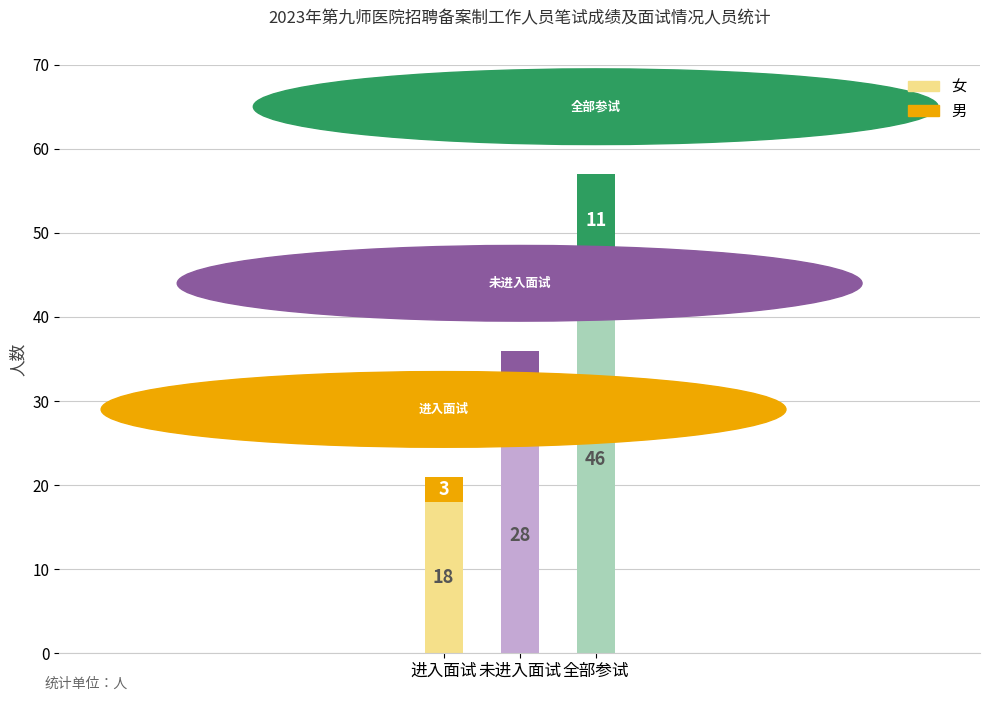

Reading left to right, transcribe the values for 女.

18	28	46